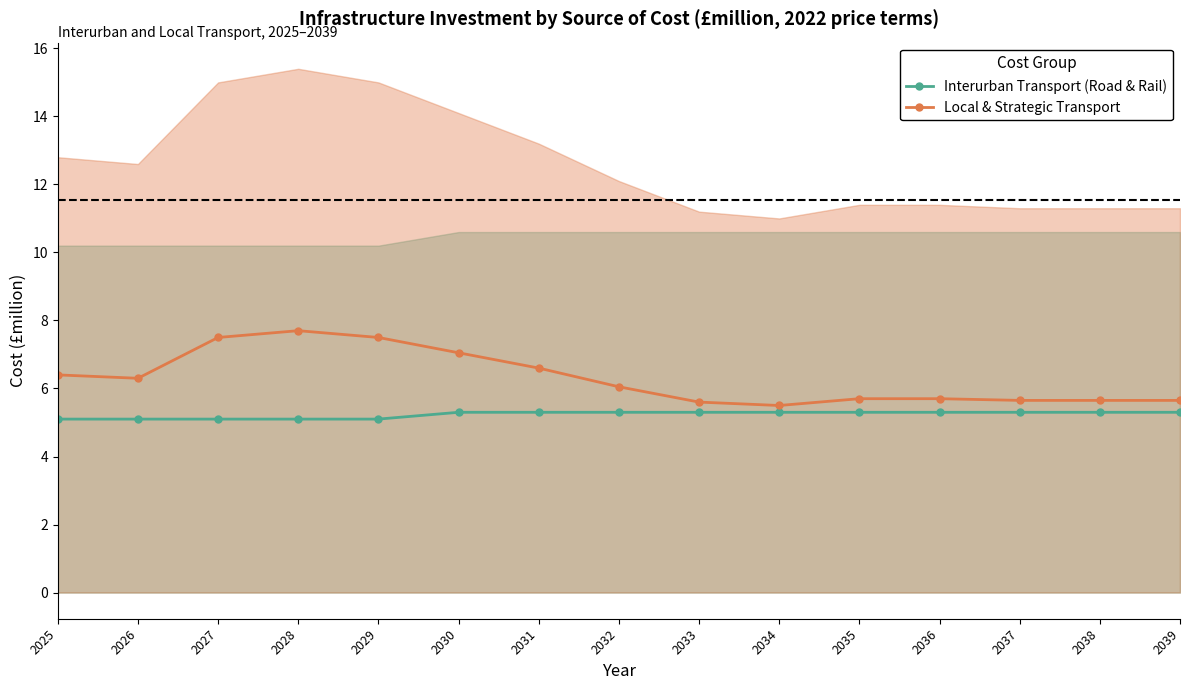

What are all the series names shown in the legend?

Interurban Transport (Road & Rail), Local & Strategic Transport